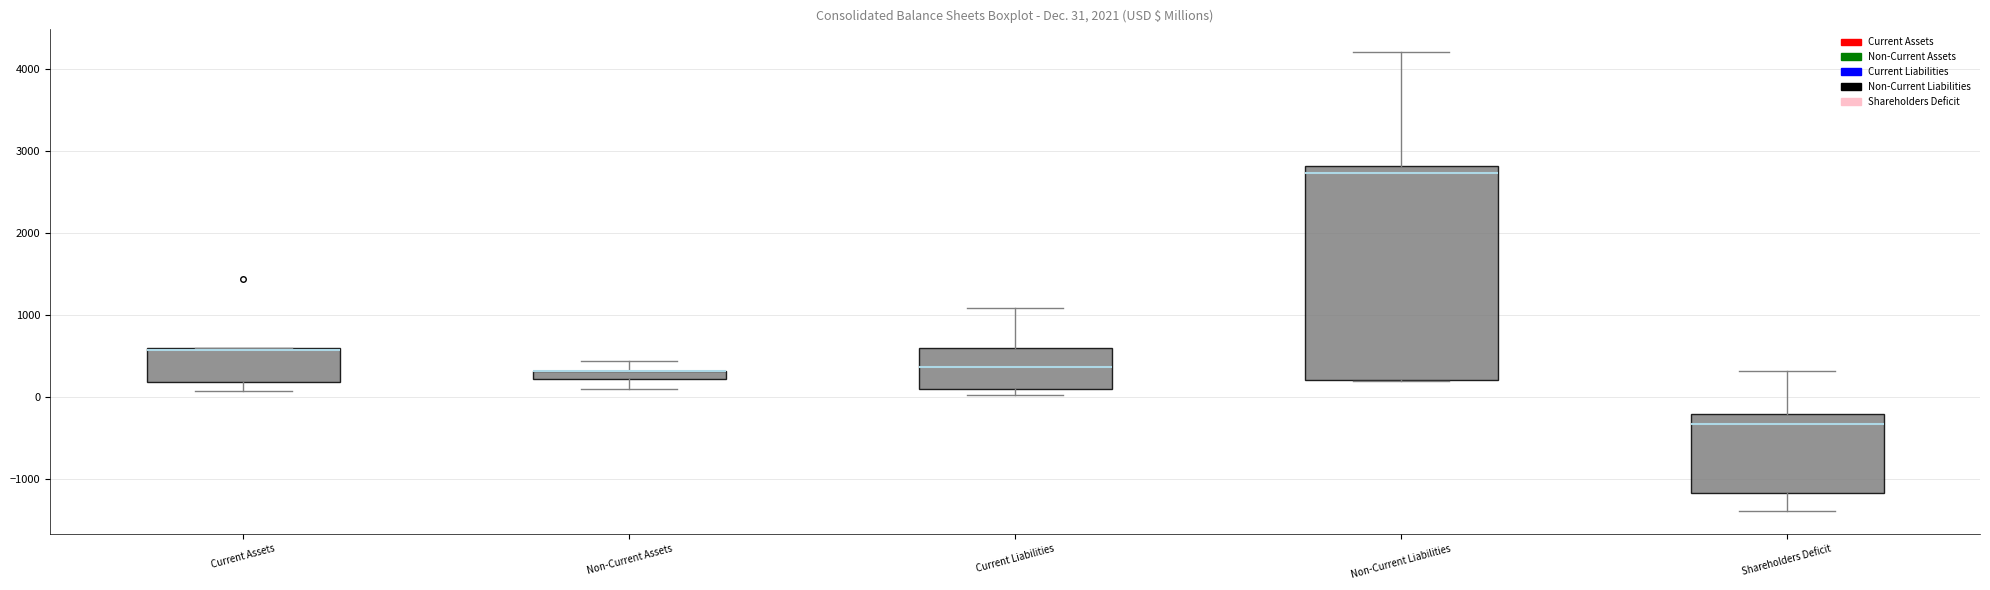

Which box is the tallest, from its lower edge to its upper edge?

Non-Current Liabilities